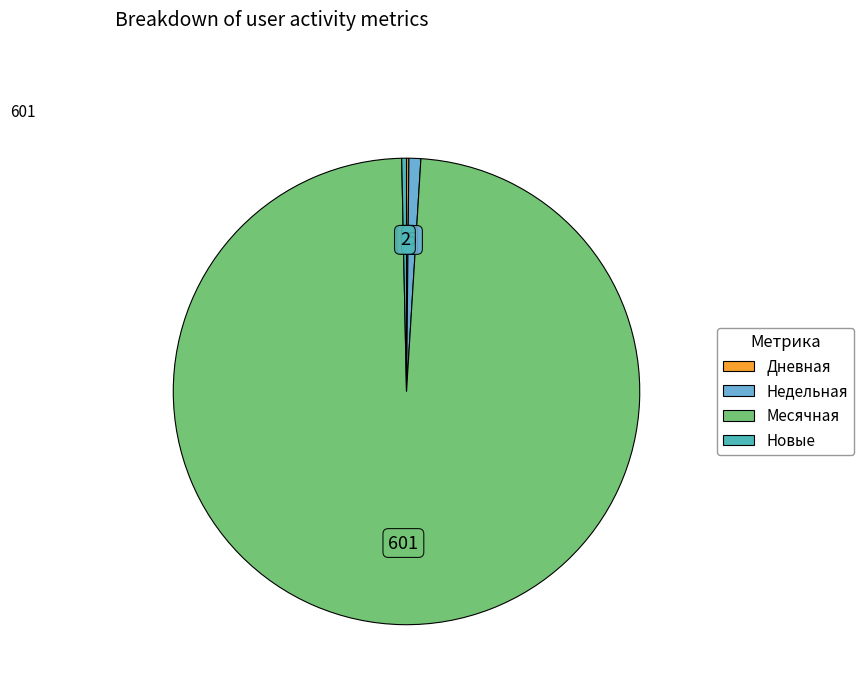

Is there a majority slice in this chart?

Yes